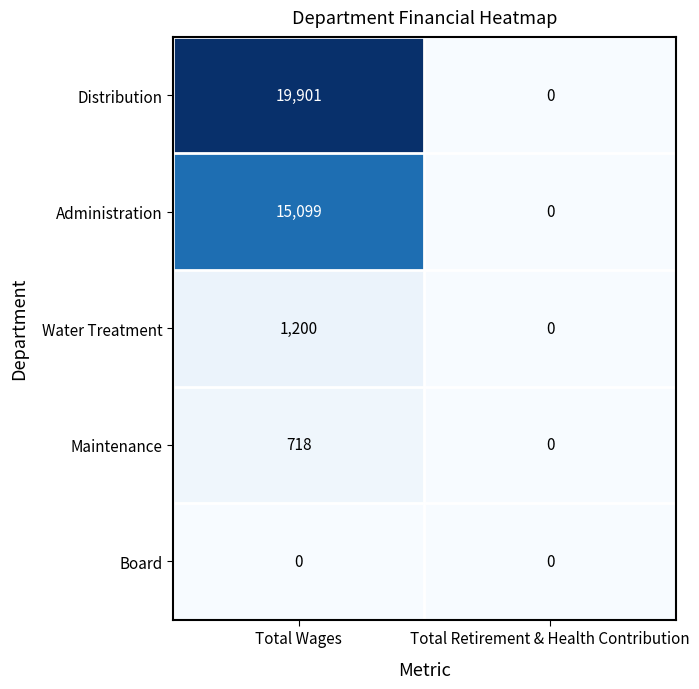

Which label corresponds to the largest value in the chart?

Total Wages